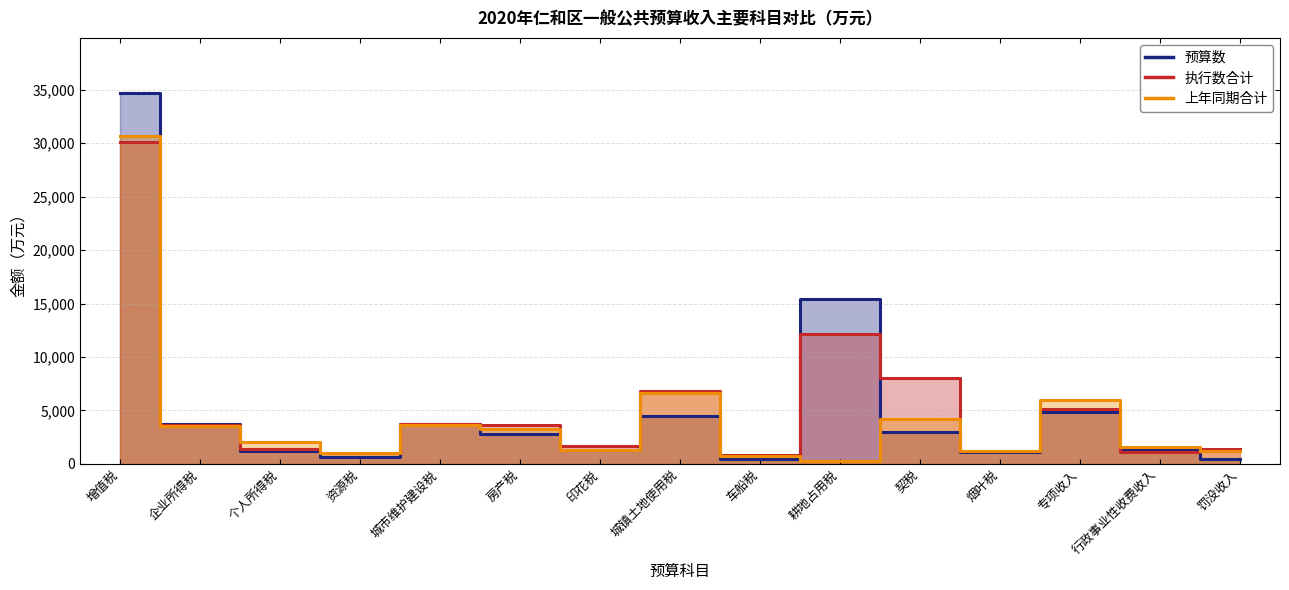

How many interior local peaks does the 预算数 series have?

4